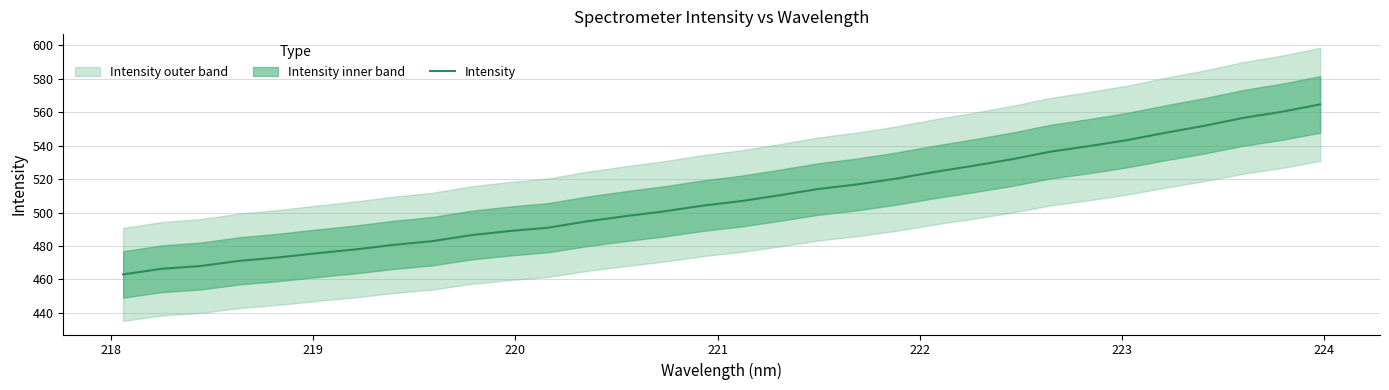

What is the highest value of the Intensity series?

564.7